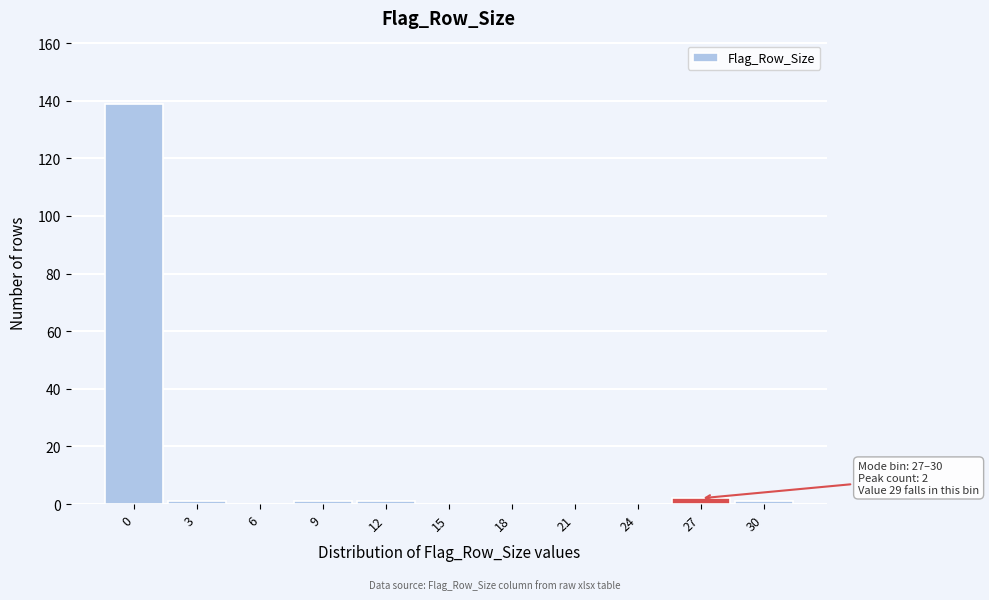

Reading left to right, transcribe all the data shown in this chart.

0=139	3=1	6=0	9=1	12=1	15=0	18=0	21=0	24=0	27=2	30=1